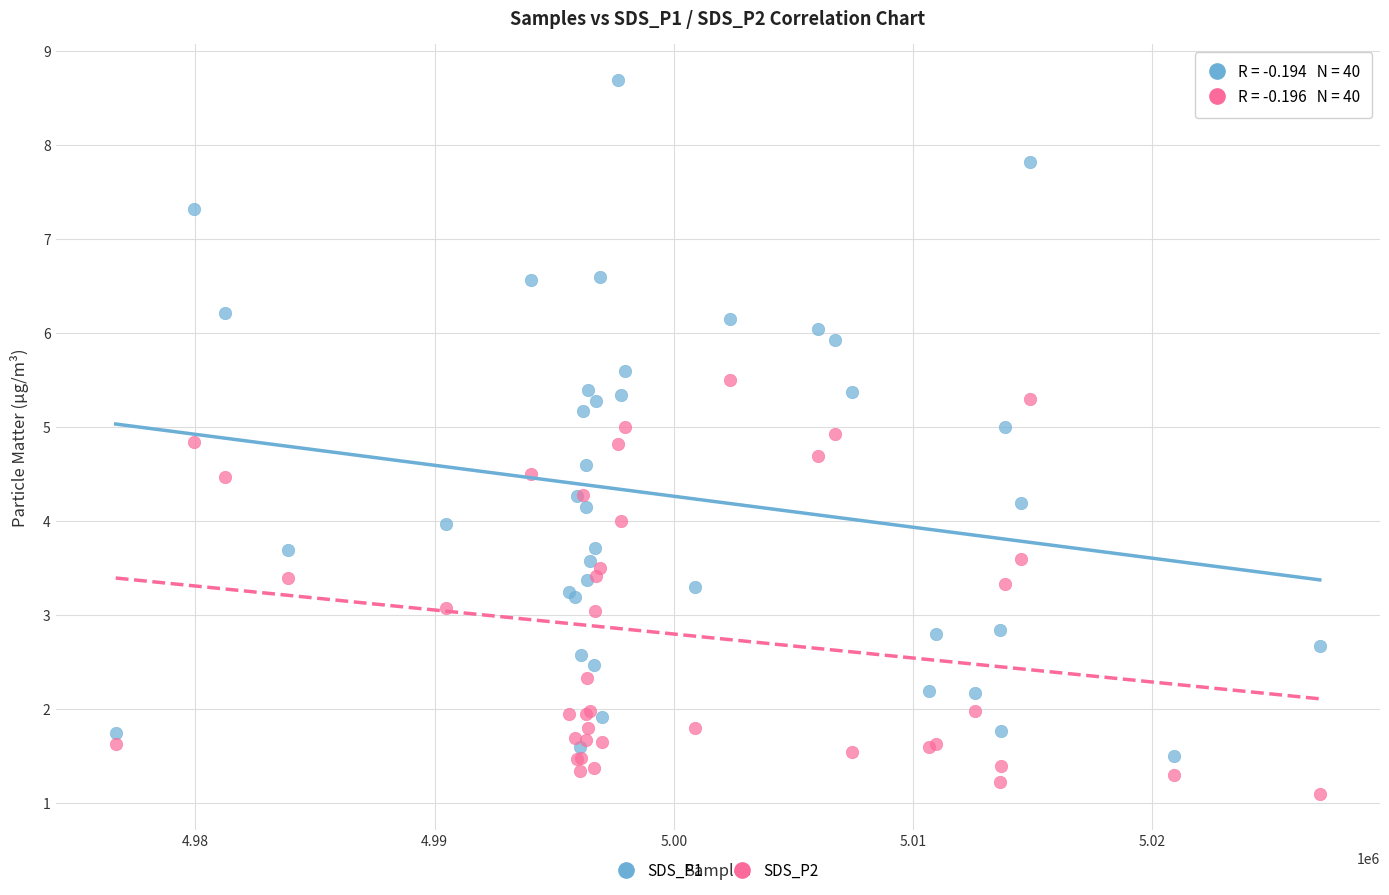

Which series contains the highest Y value?

SDS_P1